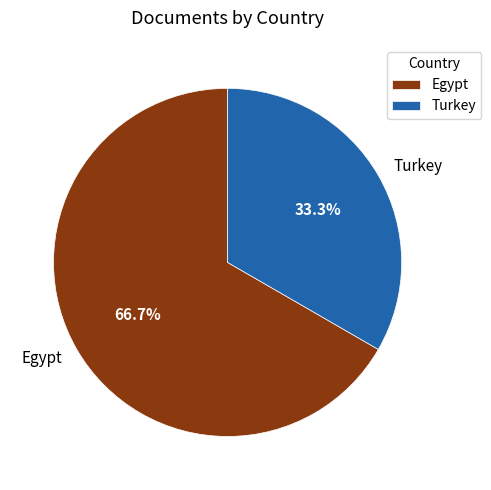

To the nearest percent, what is the combined percentage of Turkey and Egypt?

100%